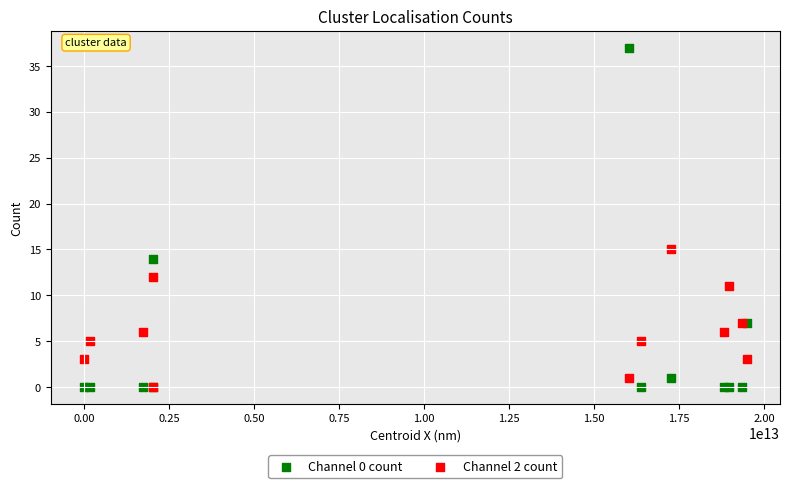

Across all series, what Y value is closest to 18?

15